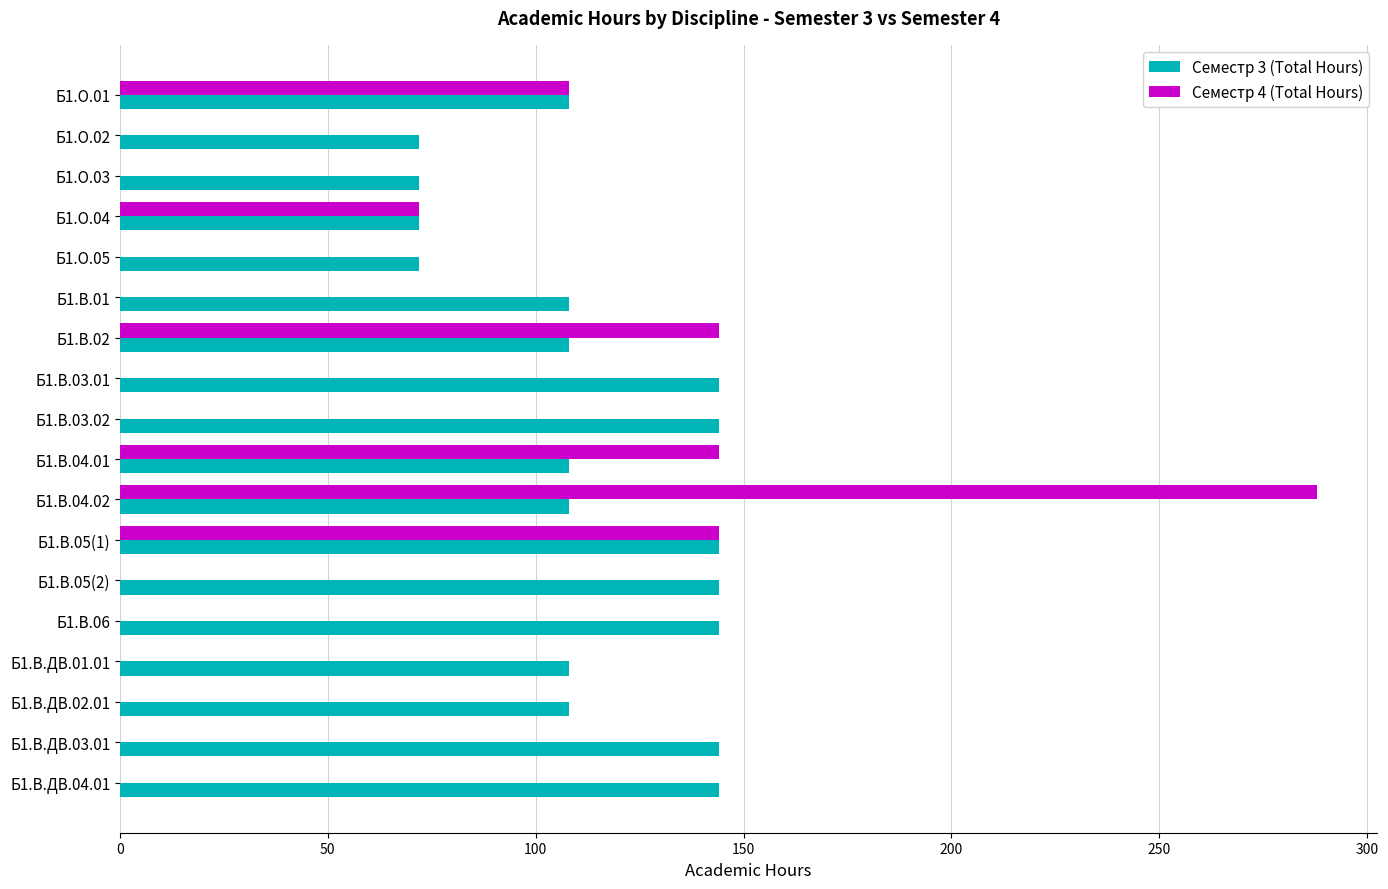

At which category does the chart reach its peak across all series?

Б1.В.04.02